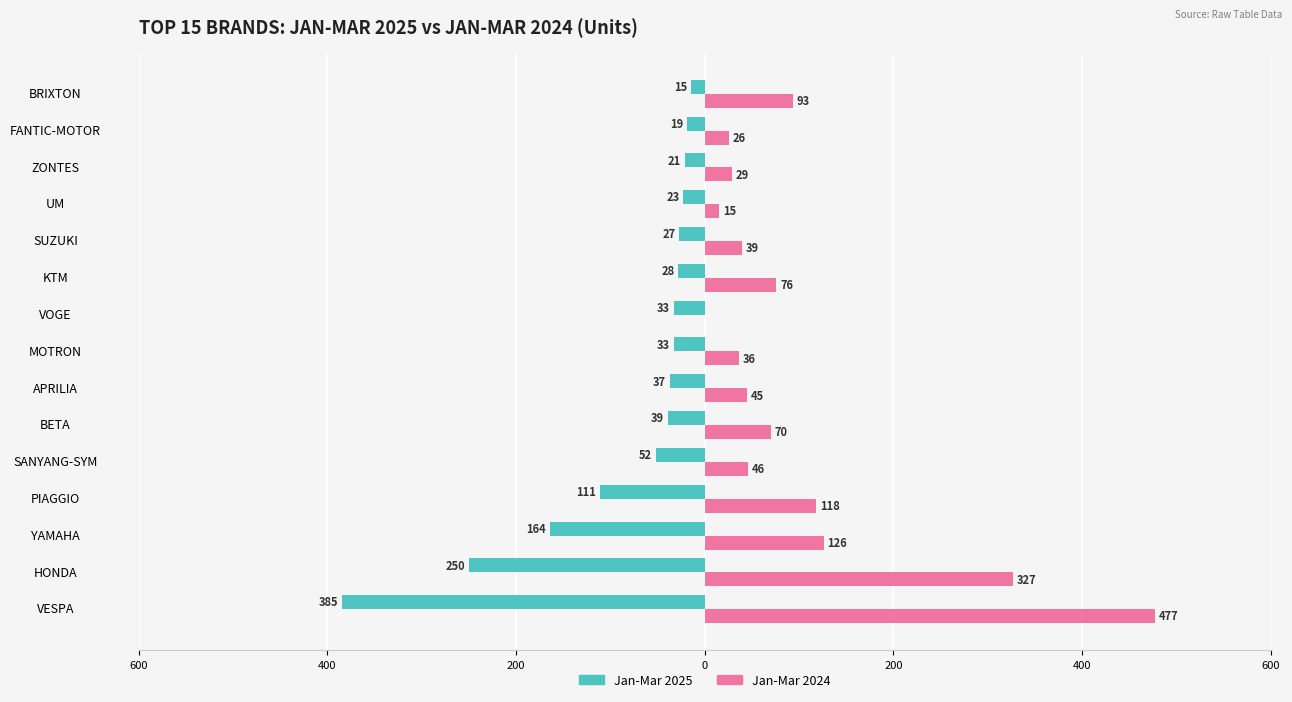

What are all the series names shown in the legend?

Jan-Mar 2025, Jan-Mar 2024